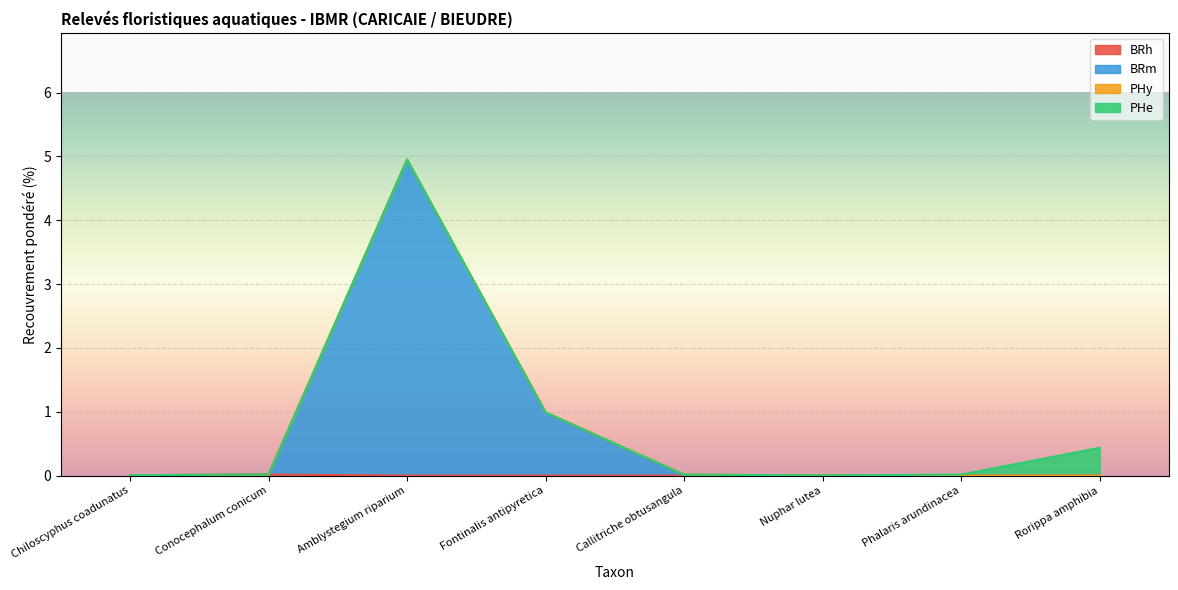

True or false: BRh and BRm cross at least once.

False